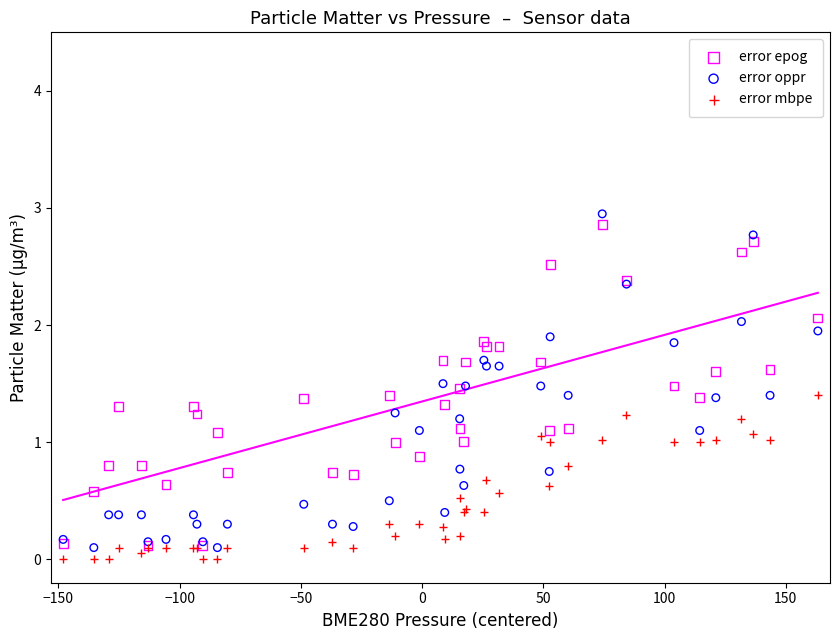

Which series contains the highest Y value?

error oppr